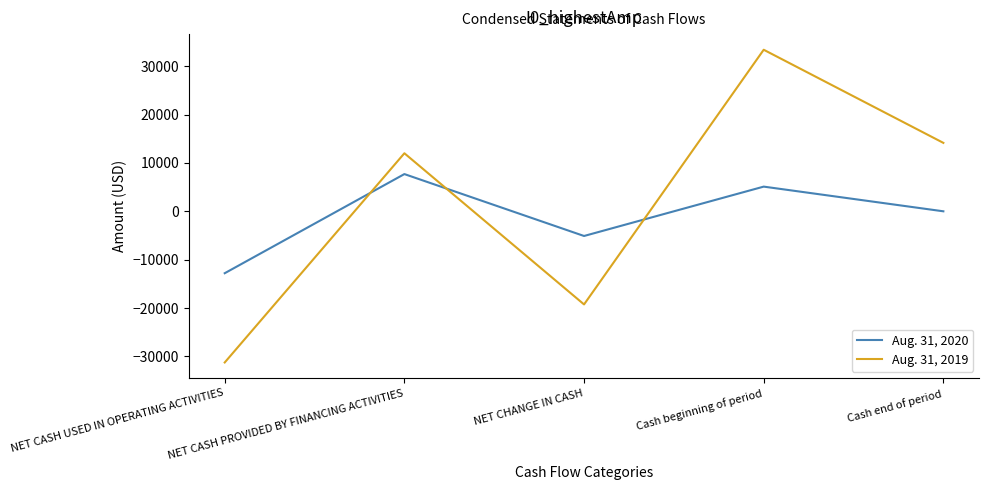

Is the value of Aug. 31, 2020 at NET CASH PROVIDED BY FINANCING ACTIVITIES greater than the value of Aug. 31, 2019 at NET CHANGE IN CASH?

Yes